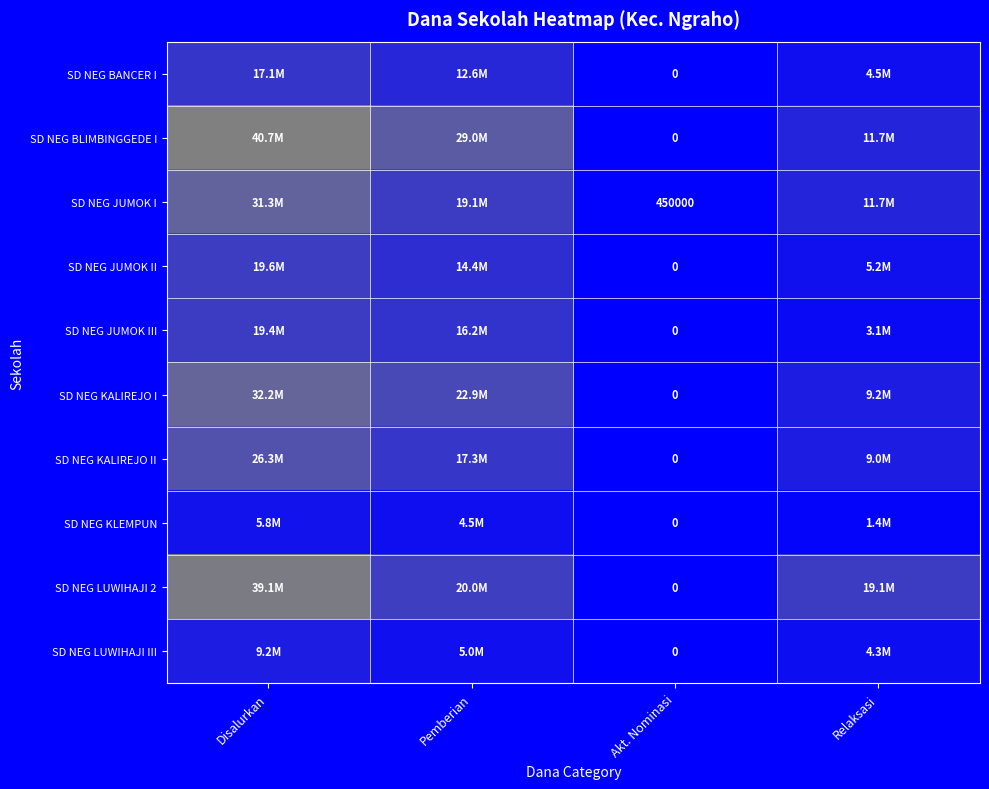

What is the spread (max minus min) of values at Akt. Nominasi?

450000